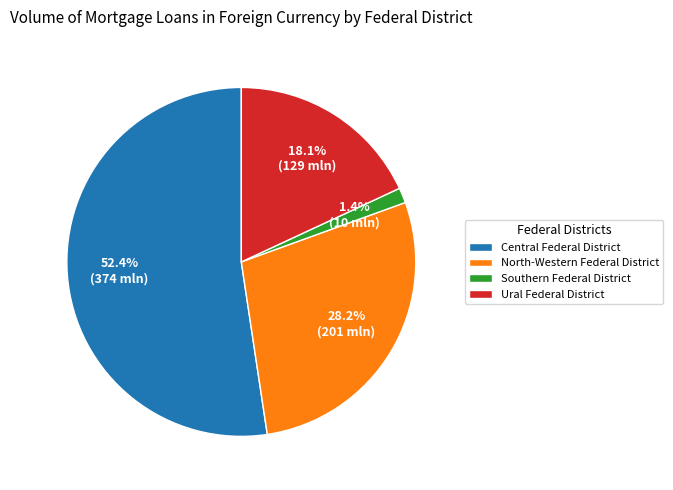

Which category has the smallest portion of the pie?

Southern Federal District